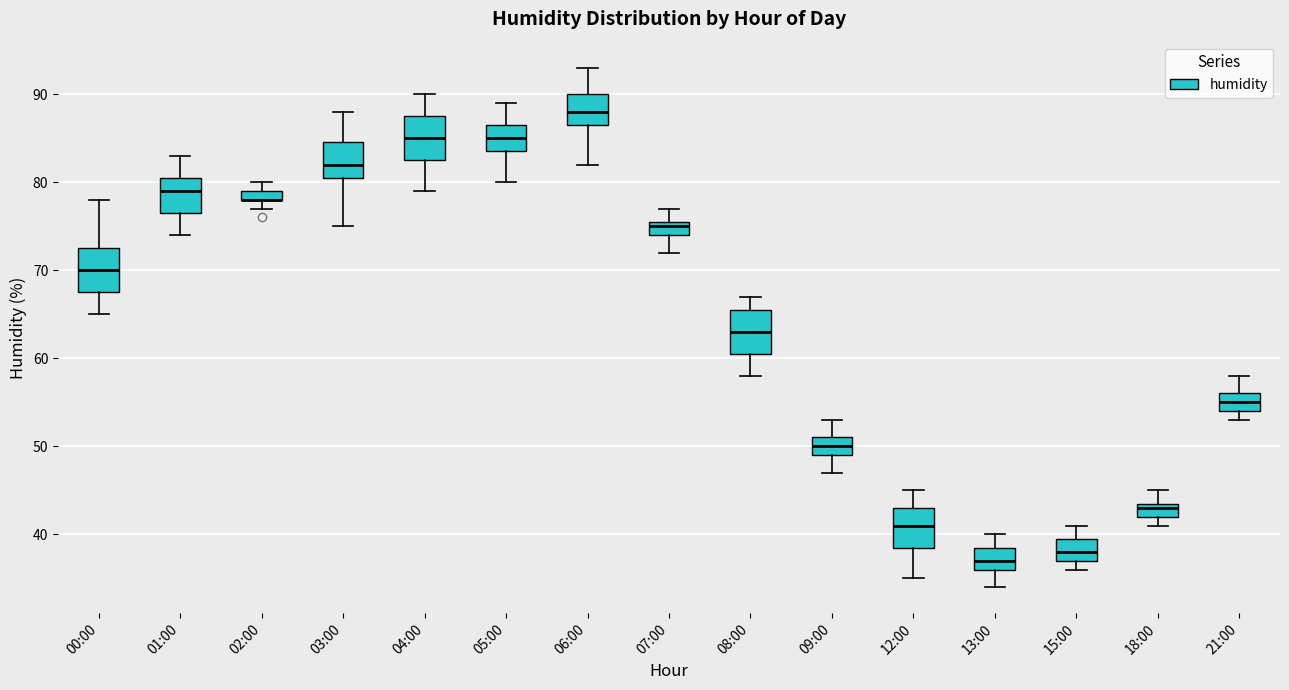

Where is the lower edge of the box for 02:00 on the y-axis? The values are not printed on the chart, so give them approximately, as read against the axis.

78